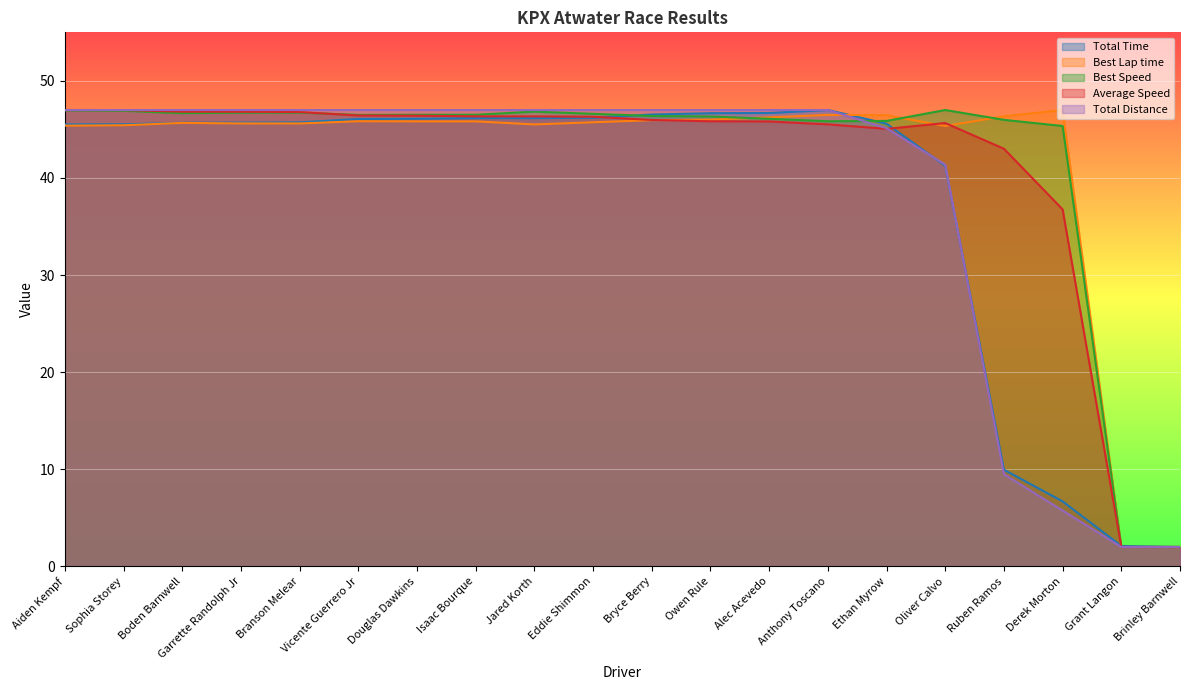

Reading left to right, extract all data points from this chart.

Total Time: Aiden Kempf=45.5	Sophia Storey=45.5	Boden Barnwell=45.7	Garrette Randolph Jr=45.7	Branson Melear=45.7	Vicente Guerrero Jr=46.1	Douglas Dawkins=46.1	Isaac Bourque=46.2	Jared Korth=46.2	Eddie Shimmon=46.2	Bryce Berry=46.5	Owen Rule=46.7	Alec Acevedo=46.7	Anthony Toscano=47.0	Ethan Myrow=45.6	Oliver Calvo=41.3	Ruben Ramos=10.0	Derek Morton=6.7	Grant Langon=2.1	Brinley Barnwell=2.0
Best Lap time: Aiden Kempf=45.4	Sophia Storey=45.4	Boden Barnwell=45.7	Garrette Randolph Jr=45.6	Branson Melear=45.6	Vicente Guerrero Jr=45.8	Douglas Dawkins=45.8	Isaac Bourque=45.8	Jared Korth=45.5	Eddie Shimmon=45.7	Bryce Berry=46.0	Owen Rule=46.0	Alec Acevedo=46.2	Anthony Toscano=46.5	Ethan Myrow=46.5	Oliver Calvo=45.4	Ruben Ramos=46.4	Derek Morton=47.0	Grant Langon=2.0	Brinley Barnwell=2.0
Best Speed: Aiden Kempf=47.0	Sophia Storey=46.9	Boden Barnwell=46.7	Garrette Randolph Jr=46.7	Branson Melear=46.7	Vicente Guerrero Jr=46.5	Douglas Dawkins=46.5	Isaac Bourque=46.5	Jared Korth=46.8	Eddie Shimmon=46.6	Bryce Berry=46.4	Owen Rule=46.3	Alec Acevedo=46.1	Anthony Toscano=45.8	Ethan Myrow=45.9	Oliver Calvo=47.0	Ruben Ramos=46.0	Derek Morton=45.4	Grant Langon=2.0	Brinley Barnwell=2.0
Average Speed: Aiden Kempf=47.0	Sophia Storey=47.0	Boden Barnwell=46.8	Garrette Randolph Jr=46.8	Branson Melear=46.8	Vicente Guerrero Jr=46.4	Douglas Dawkins=46.4	Isaac Bourque=46.3	Jared Korth=46.3	Eddie Shimmon=46.3	Bryce Berry=46.0	Owen Rule=45.8	Alec Acevedo=45.8	Anthony Toscano=45.5	Ethan Myrow=45.1	Oliver Calvo=45.7	Ruben Ramos=43.0	Derek Morton=36.8	Grant Langon=2.0	Brinley Barnwell=2.0
Total Distance: Aiden Kempf=47.0	Sophia Storey=47.0	Boden Barnwell=47.0	Garrette Randolph Jr=47.0	Branson Melear=47.0	Vicente Guerrero Jr=47.0	Douglas Dawkins=47.0	Isaac Bourque=47.0	Jared Korth=47.0	Eddie Shimmon=47.0	Bryce Berry=47.0	Owen Rule=47.0	Alec Acevedo=47.0	Anthony Toscano=47.0	Ethan Myrow=45.1	Oliver Calvo=41.4	Ruben Ramos=9.5	Derek Morton=5.8	Grant Langon=2.0	Brinley Barnwell=2.0